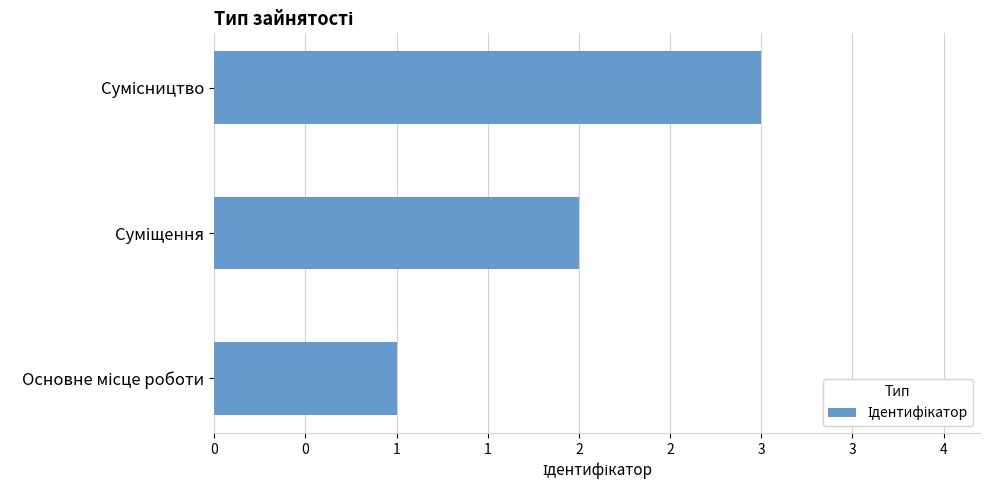

Are the bars horizontal?

Yes